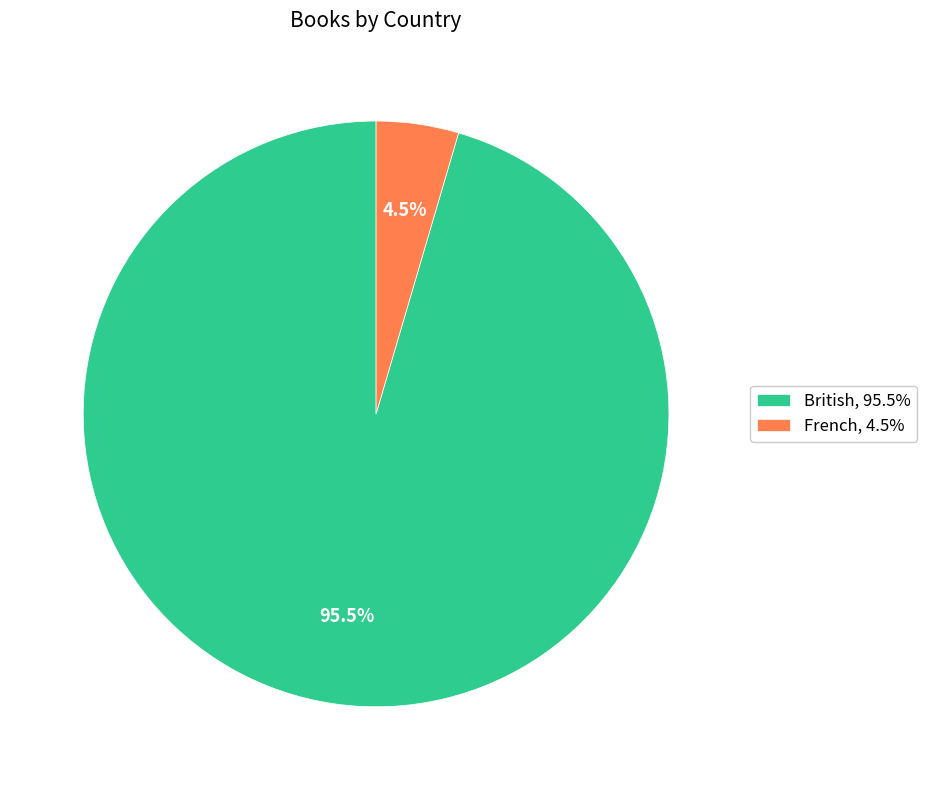

How many segments does this pie chart have?

2